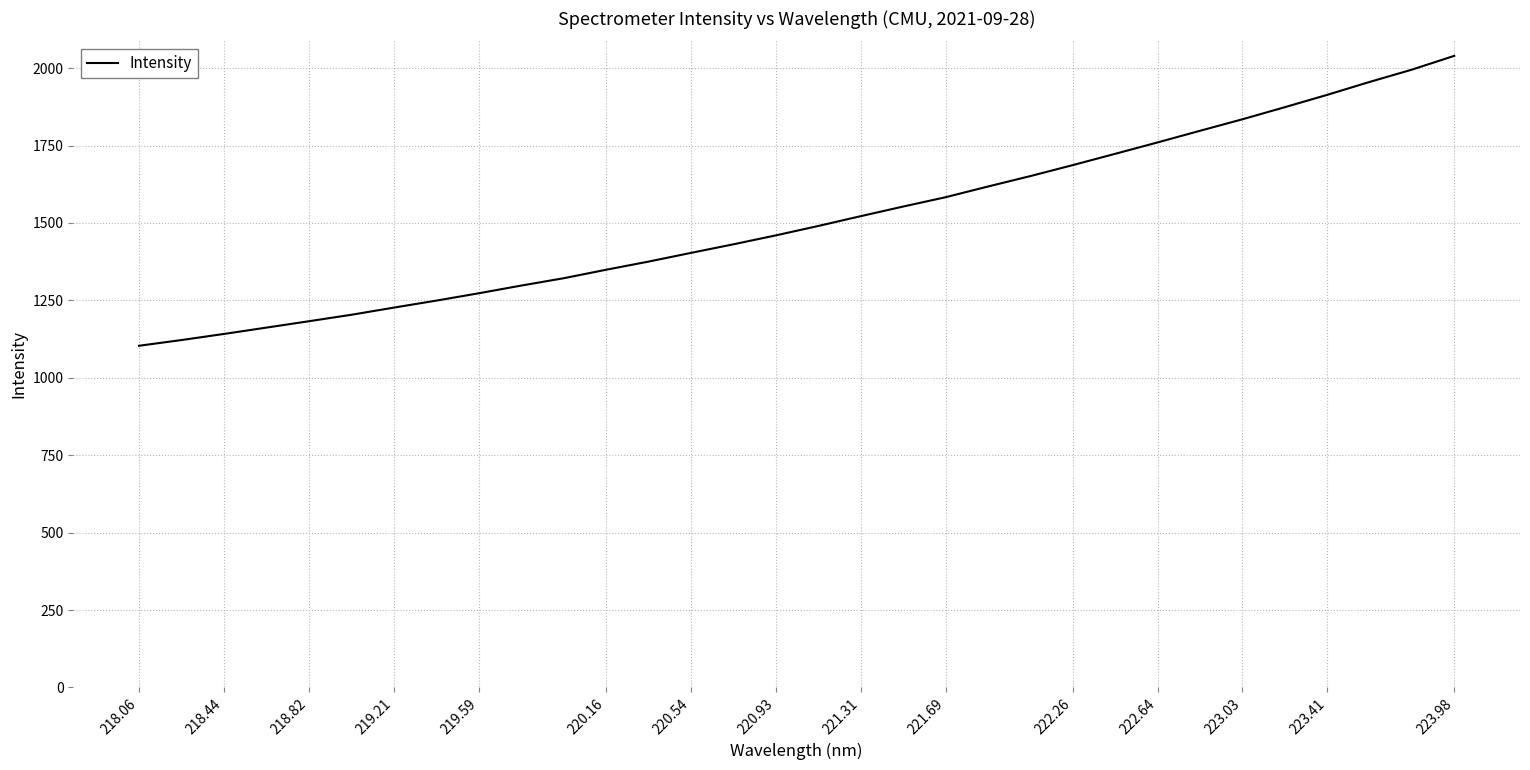

What is the smallest value displayed?

1103.4